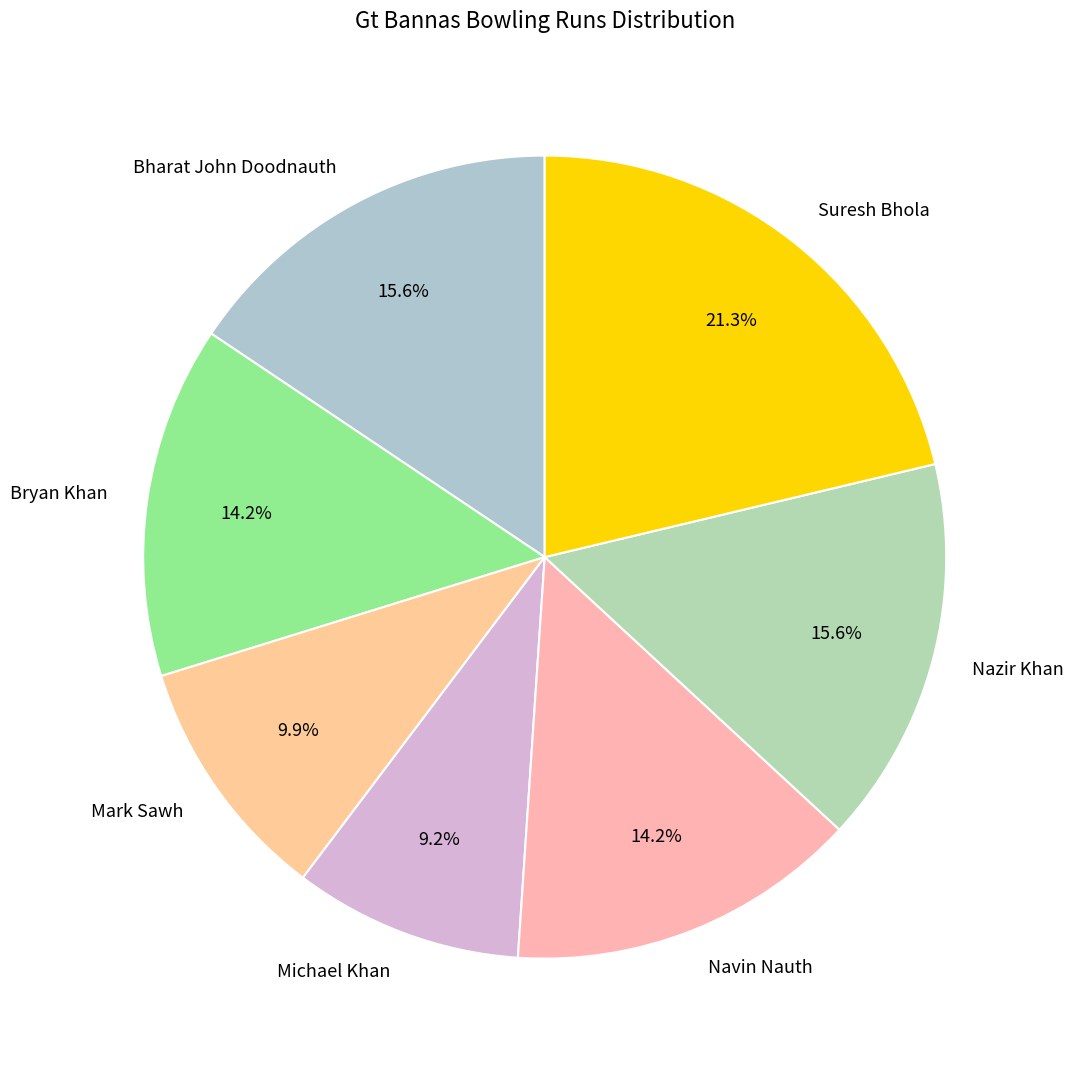

What is the largest slice in the pie chart?

Suresh Bhola